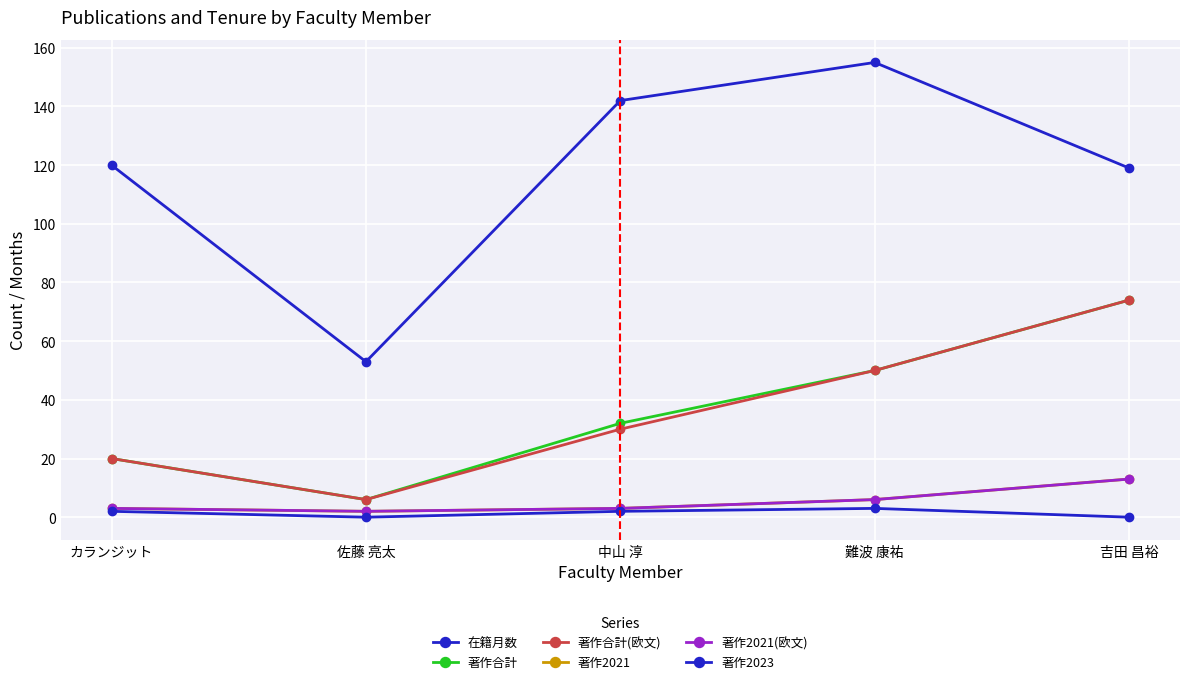

Reading right to left, transcribe all the data shown in this chart.

在籍月数: 吉田 昌裕=119	難波 康祐=155	中山 淳=142	佐藤 亮太=53	カランジット=120
著作合計: 吉田 昌裕=74	難波 康祐=50	中山 淳=32	佐藤 亮太=6	カランジット=20
著作合計(欧文): 吉田 昌裕=74	難波 康祐=50	中山 淳=30	佐藤 亮太=6	カランジット=20
著作2021: 吉田 昌裕=13	難波 康祐=6	中山 淳=3	佐藤 亮太=2	カランジット=3
著作2021(欧文): 吉田 昌裕=13	難波 康祐=6	中山 淳=3	佐藤 亮太=2	カランジット=3
著作2023: 吉田 昌裕=0	難波 康祐=3	中山 淳=2	佐藤 亮太=0	カランジット=2